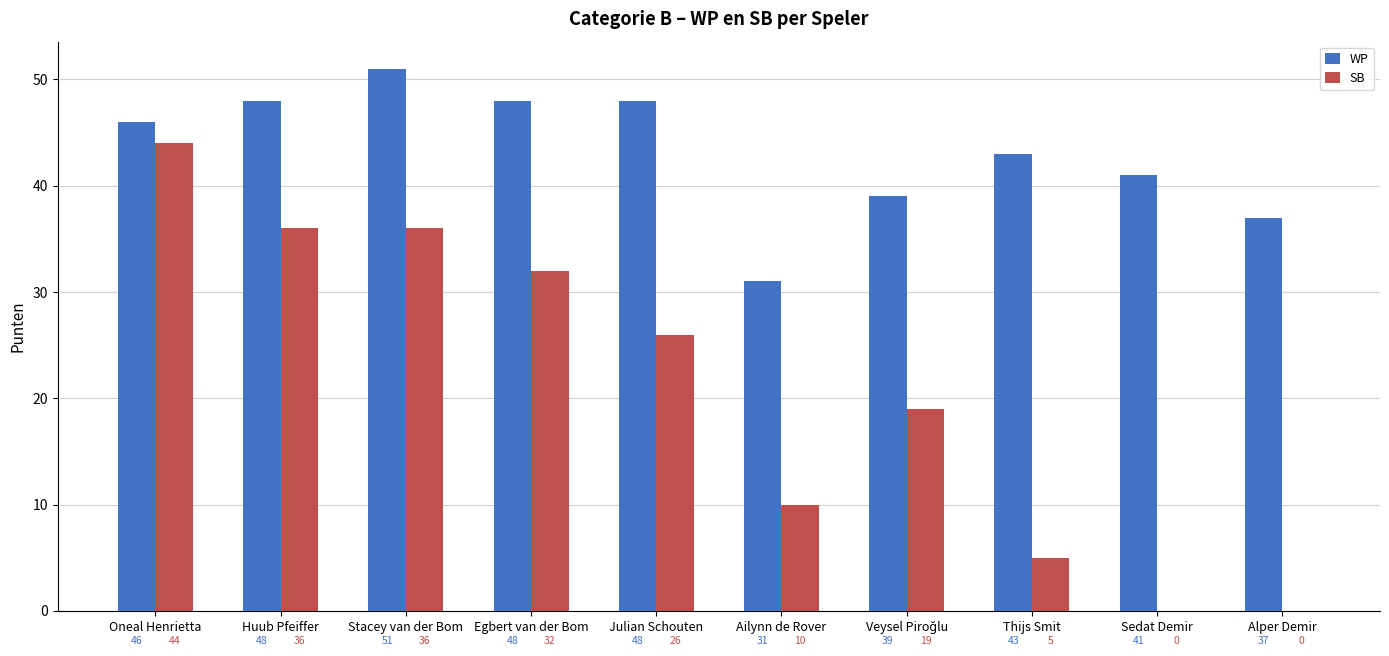

Is the value of WP at Stacey van der Bom greater than the value of SB at Sedat Demir?

Yes